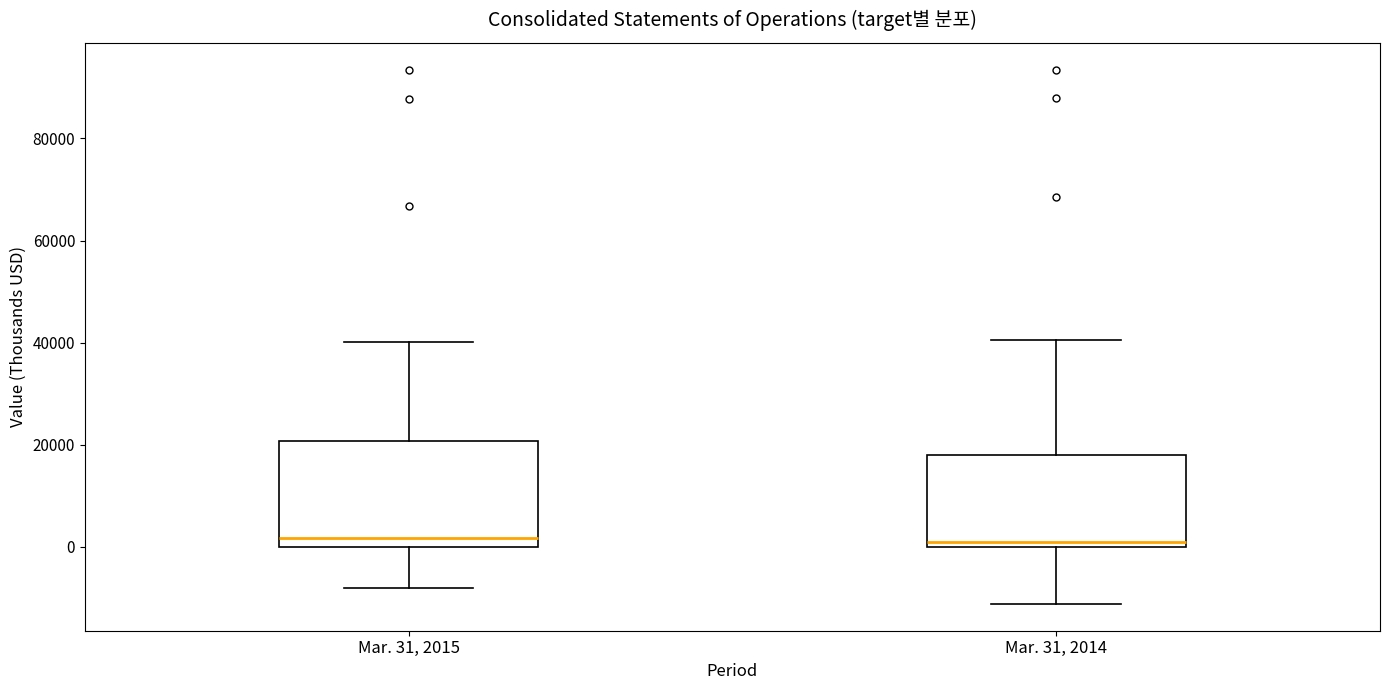

Reading left to right, read every box against the y-axis: the position of its median line, the range the box covers, and the ends of its whiskers. The values are not printed on the chart, so give them approximately, as read against the axis.

Mar. 31, 2015: median 2000, box 0 to 20000, whiskers -8000 to 40000
Mar. 31, 2014: median 0 (just above the box's lower edge), box 0 to 18000, whiskers -12000 to 40000